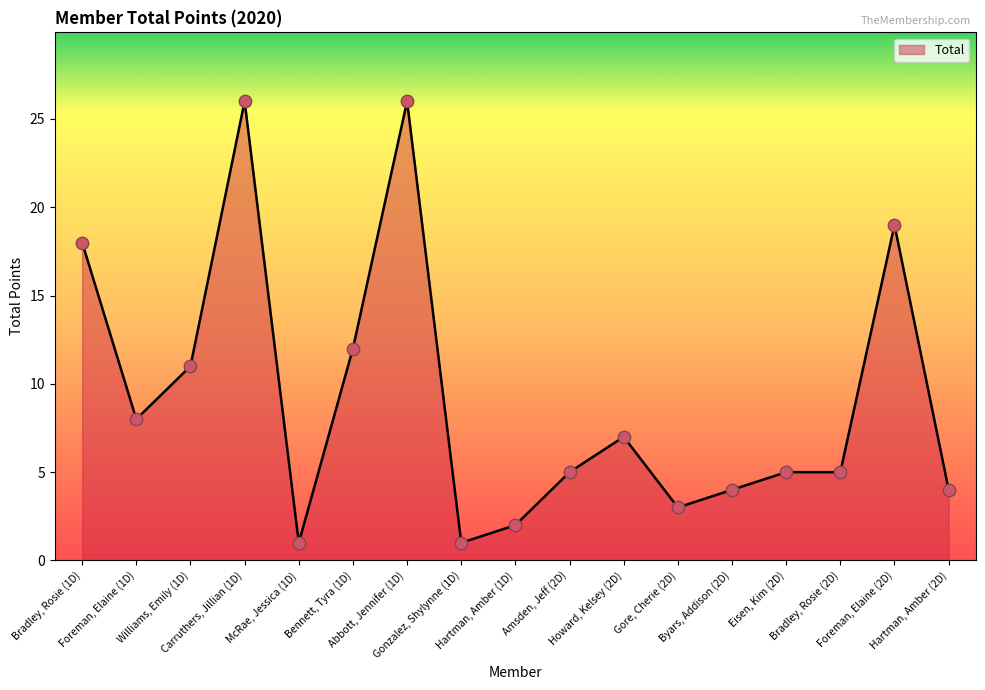

What is the change in value from McRae, Jessica (1D) to Gore, Cherie (2D)?

+2